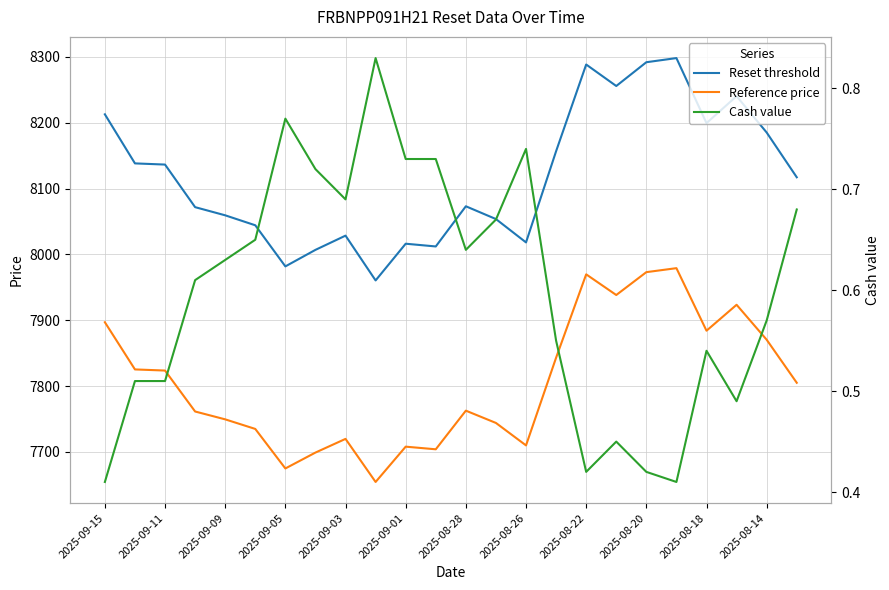

How many interior local valleys does the Reference price series have?

6